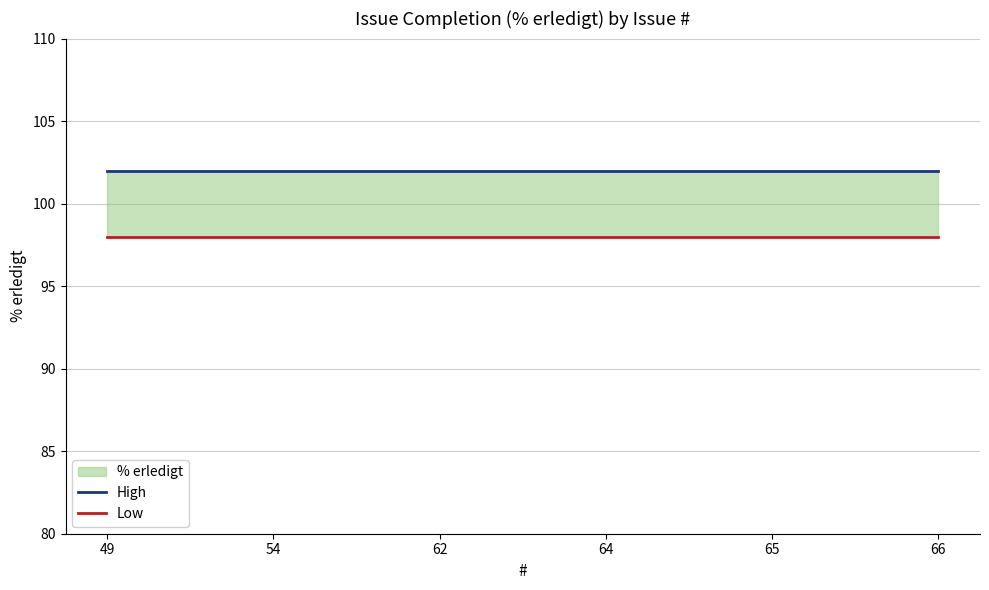

Is the value of High at 64 greater than the value of Low at 66?

Yes